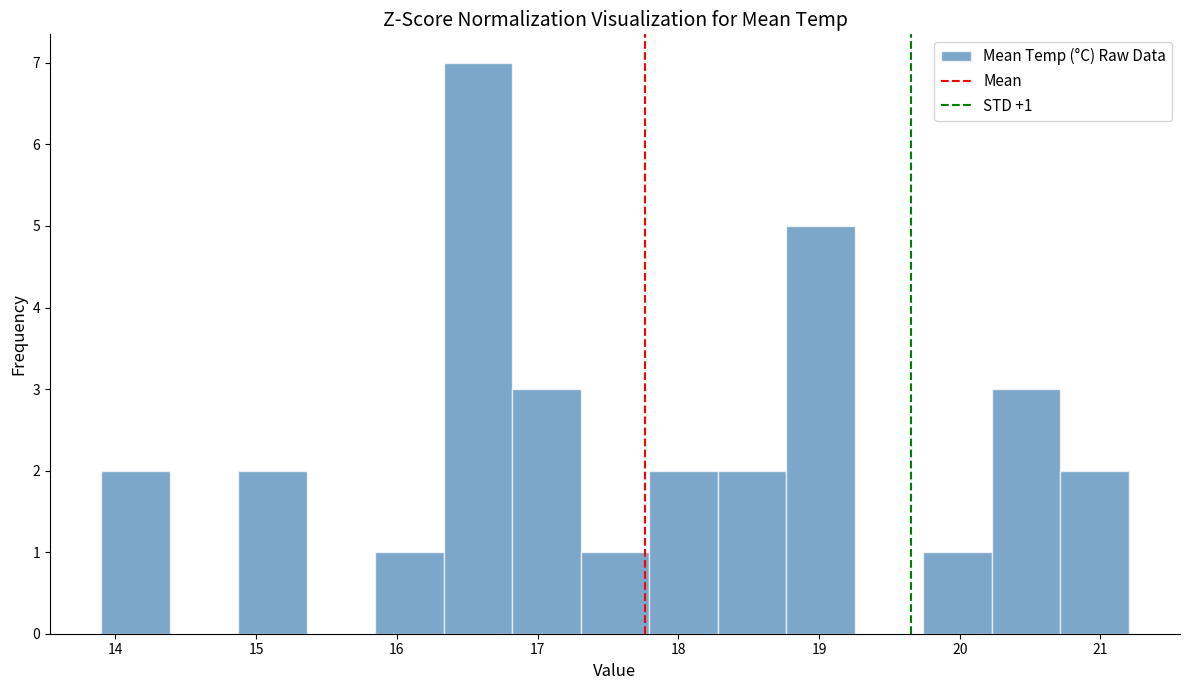

Which range on the x-axis has the tallest bar?

16.3 to 16.8